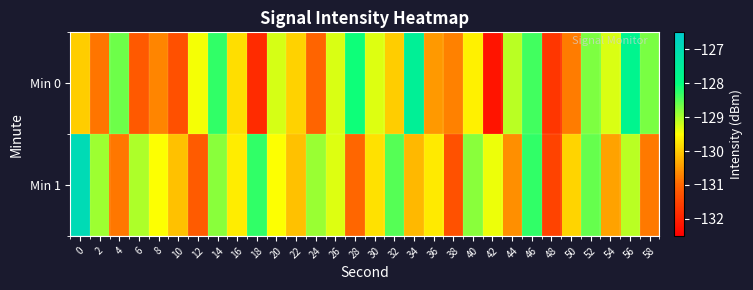

How many categories are shown in the chart?

30